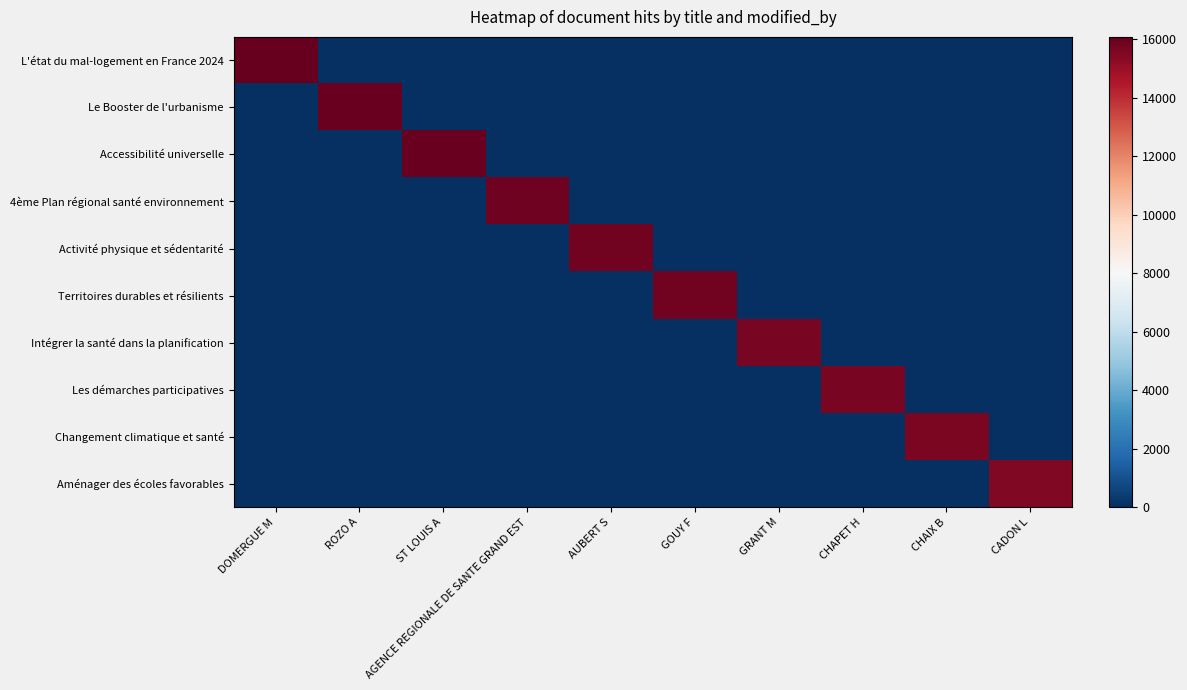

At CHAPET H, list the series in order from smallest to largest.

L'état du mal-logement en France 2024, Le Booster de l'urbanisme, Accessibilité universelle, 4ème Plan régional santé environnement, Activité physique et sédentarité, Territoires durables et résilients, Intégrer la santé dans la planification, Changement climatique et santé, Aménager des écoles favorables, Les démarches participatives